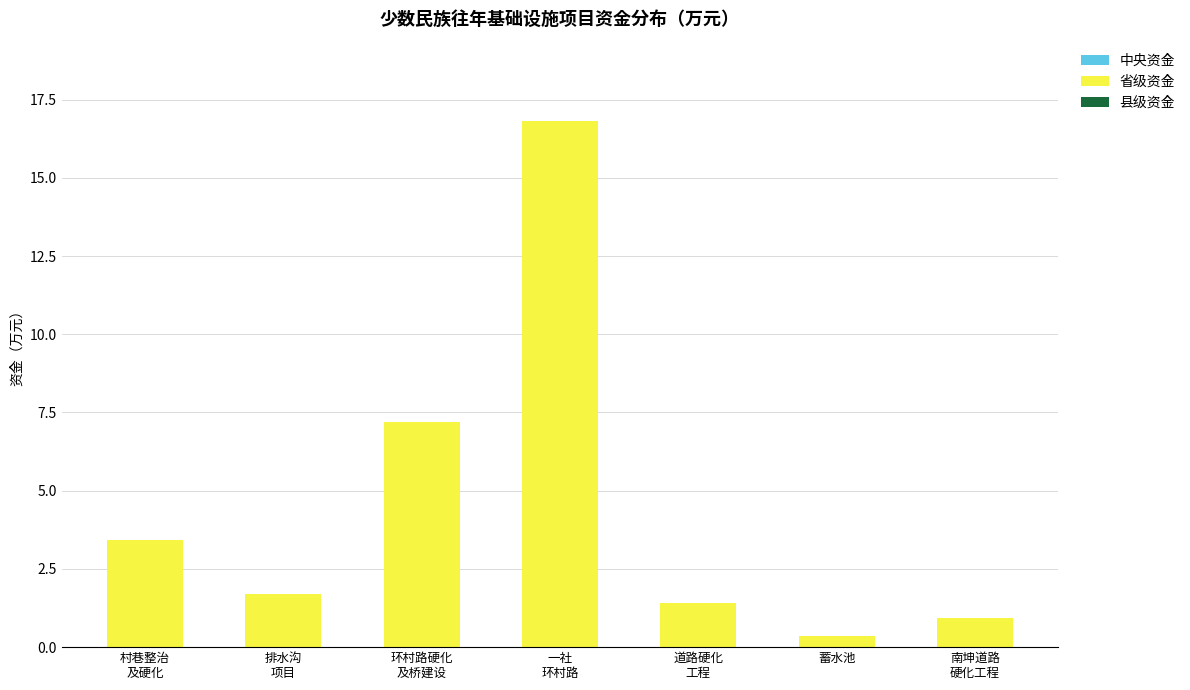

Reading left to right, list all the values displayed in this chart.

3.4	1.7	7.2	16.8	1.4	0.3	0.9